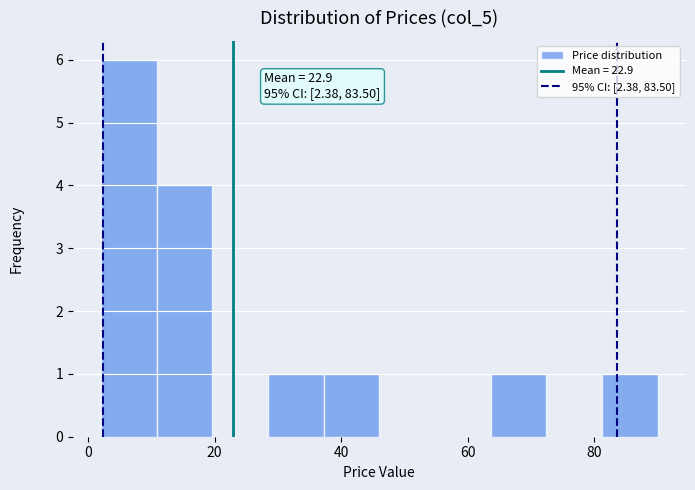

Over which range of the x-axis is the bar tallest?

2 to 10